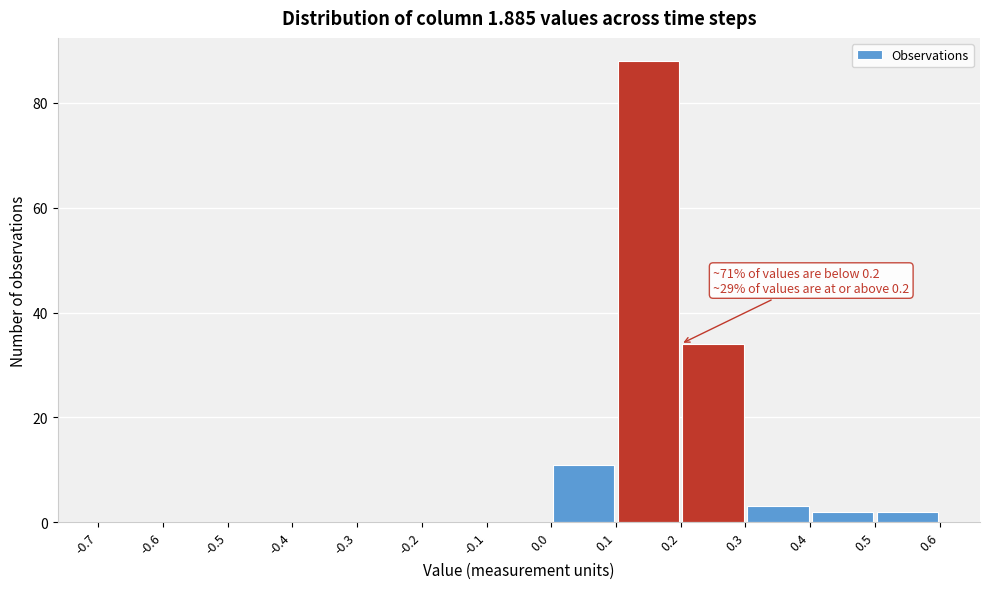

Which range on the x-axis has the tallest bar?

0.1 to 0.2